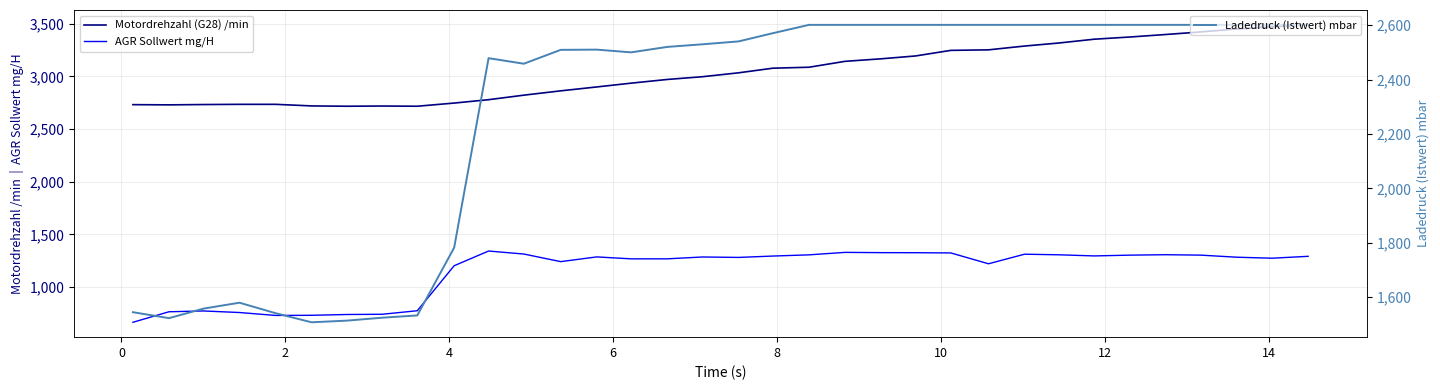

True or false: Ladedruck (Istwert) mbar has more than 0 points higher than both neighbors.

True